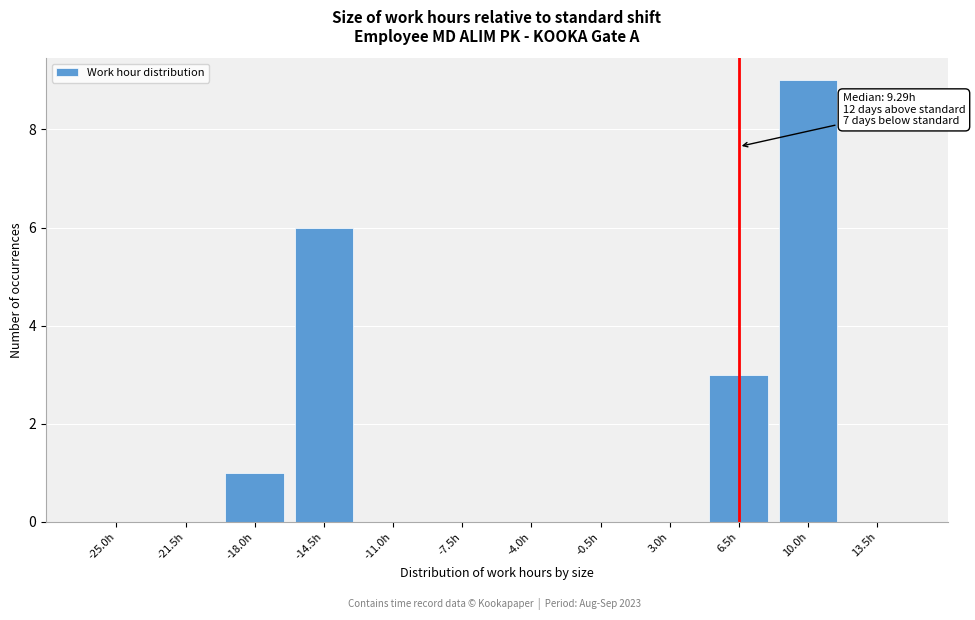

Reading left to right, list all the values displayed in this chart.

-25.0h=0	-21.5h=0	-18.0h=1	-14.5h=6	-11.0h=0	-7.5h=0	-4.0h=0	-0.5h=0	3.0h=0	6.5h=3	10.0h=9	13.5h=0